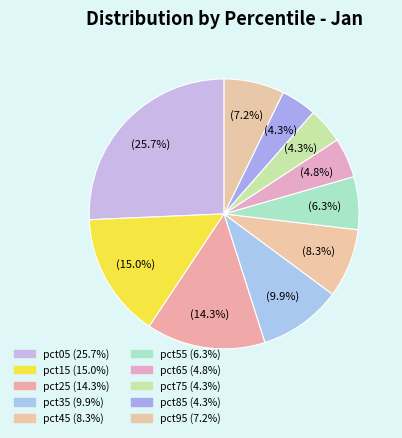

To the nearest percent, what is the difference between the largest and smallest slice percentages?

21%